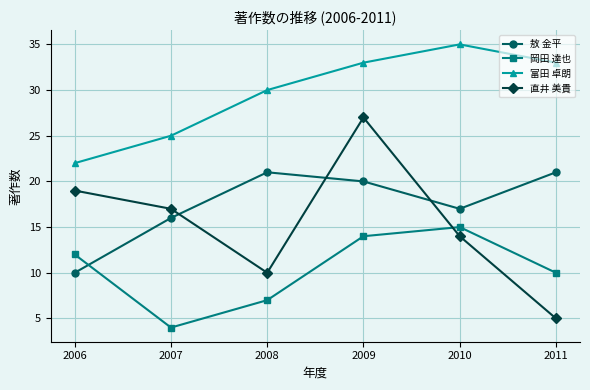

Is it true that 岡田 達也 equals 9 at 2008?

False